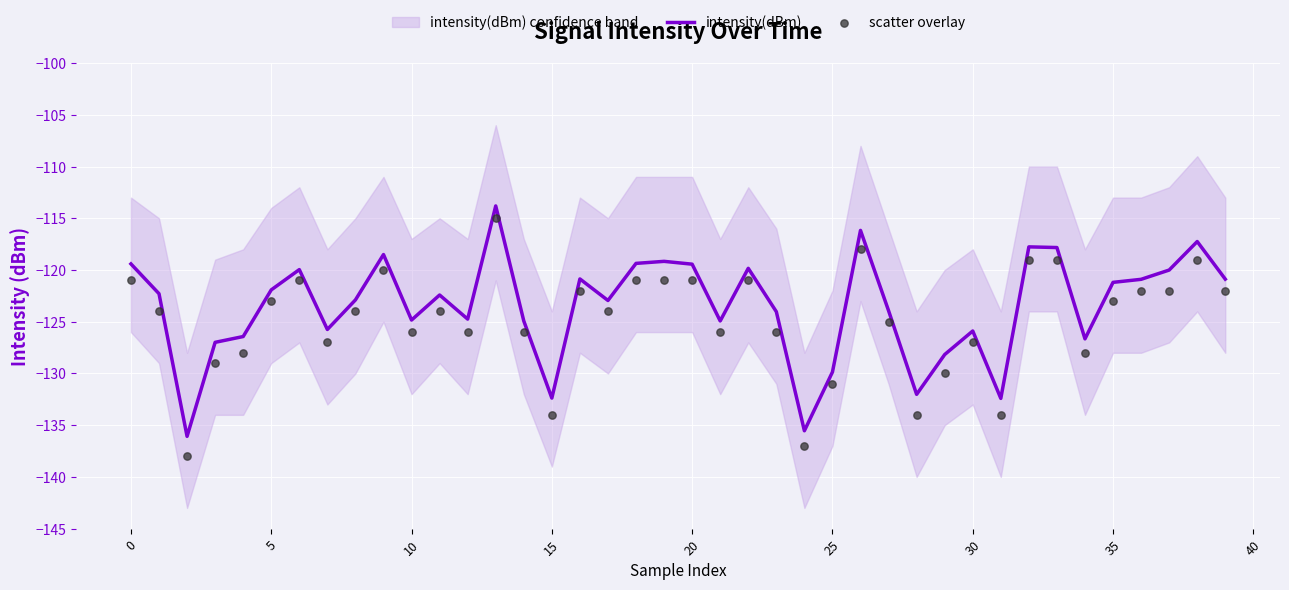

Which series reaches the minimum Y coordinate?

scatter overlay